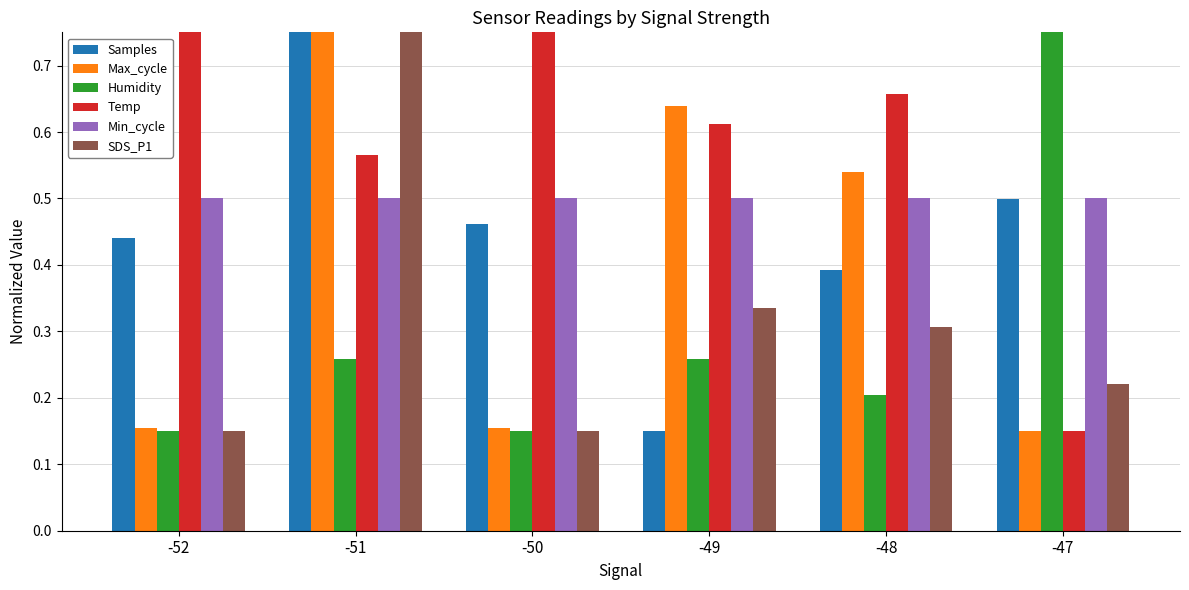

At -48, list the series in order from largest to smallest.

Temp, Max_cycle, Min_cycle, Samples, SDS_P1, Humidity